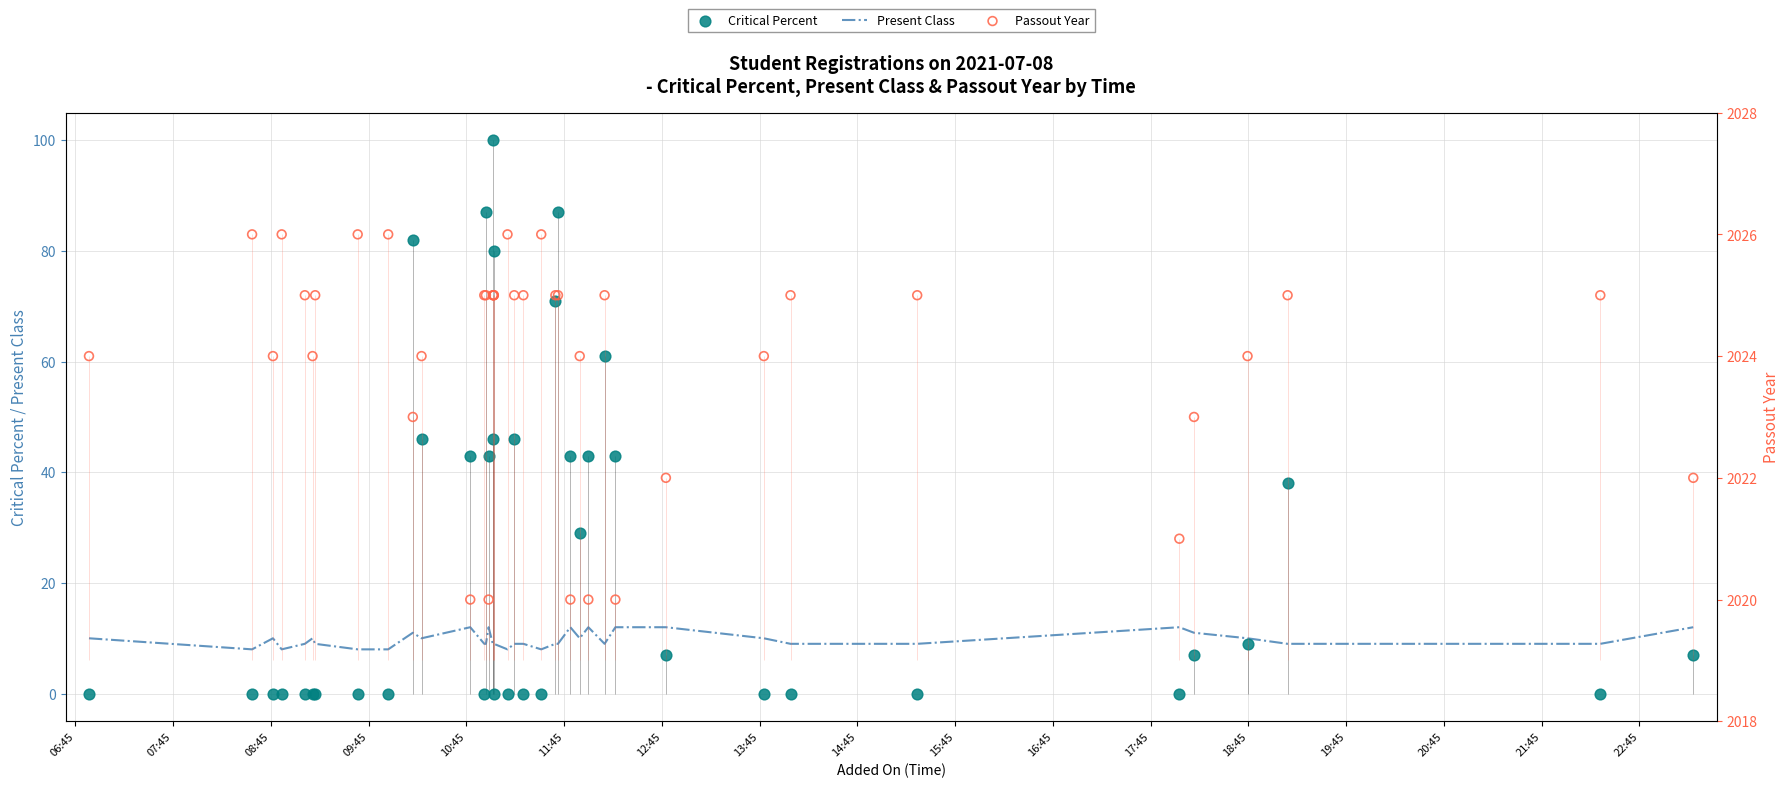

What is the minimum value for Present Class?

8